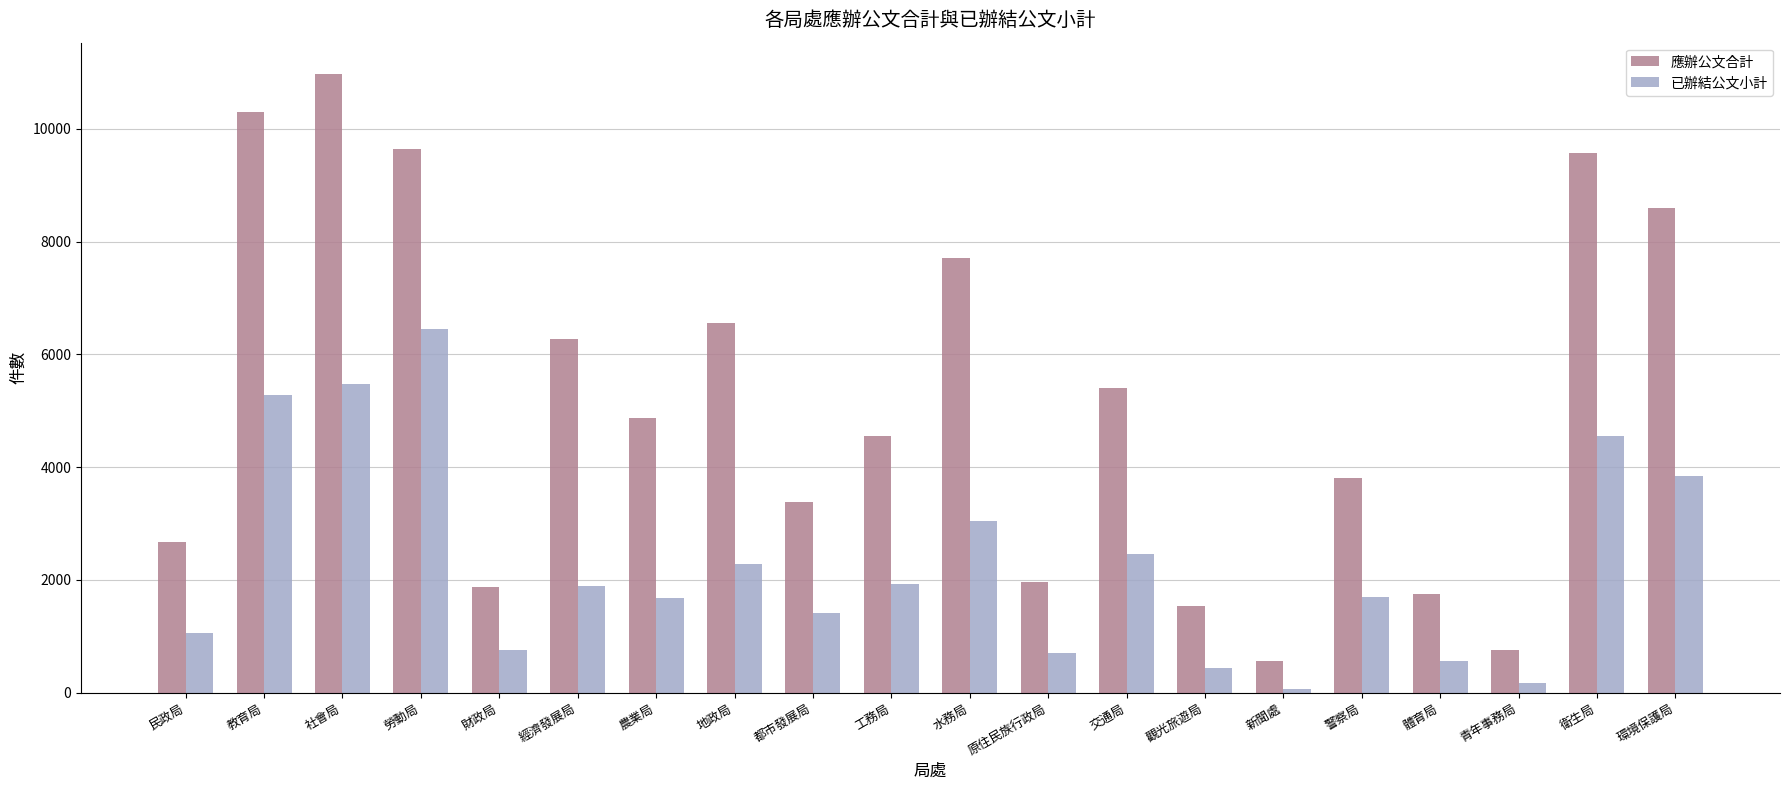

Rank the series by their average value, from lowest to highest.

已辦結公文小計, 應辦公文合計